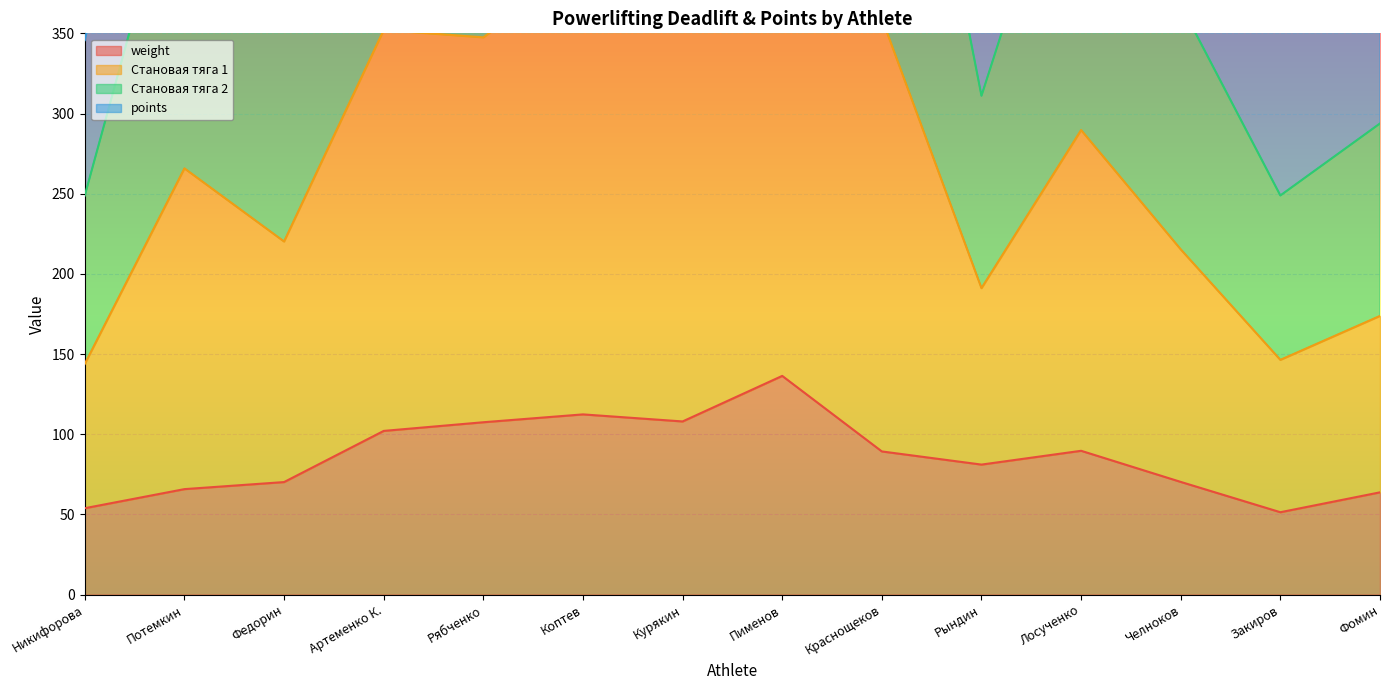

Is it true that weight equals 108.0 at Курякин?

True